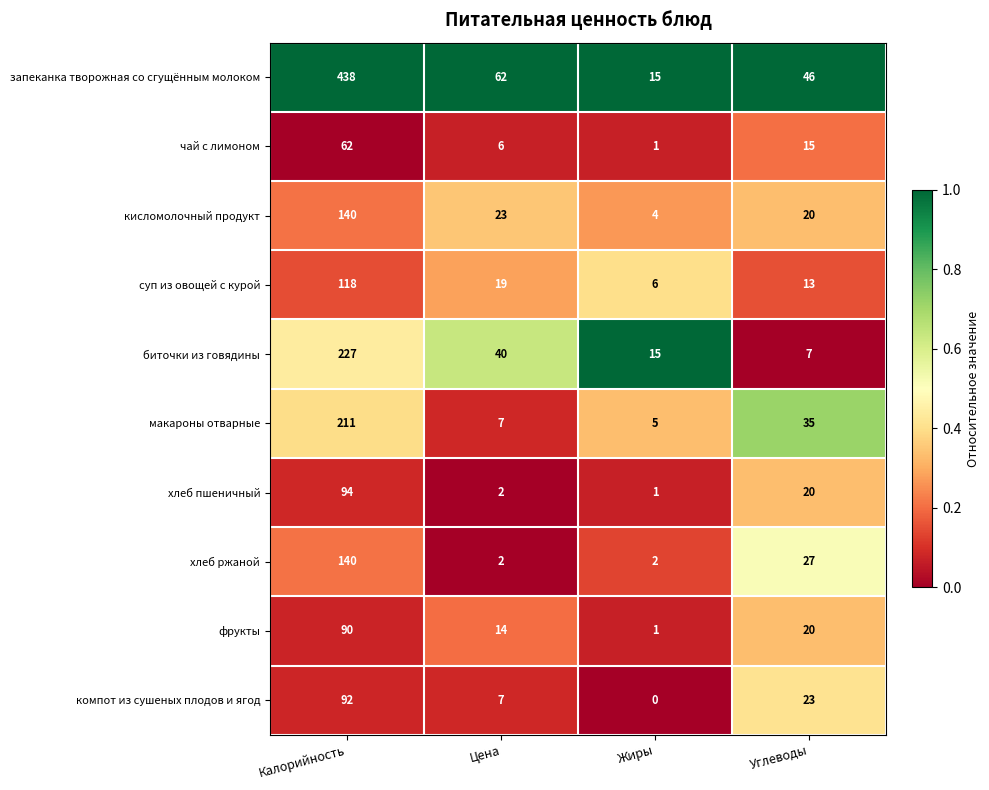

Which series changed the most between Калорийность and Жиры?

запеканка творожная со сгущённым молоком